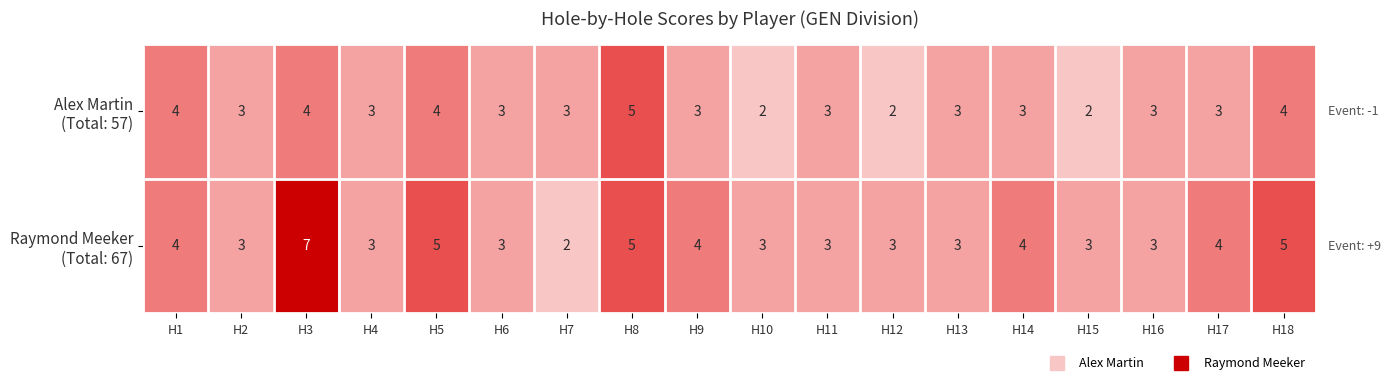

Which category has the highest value across all series?

H3